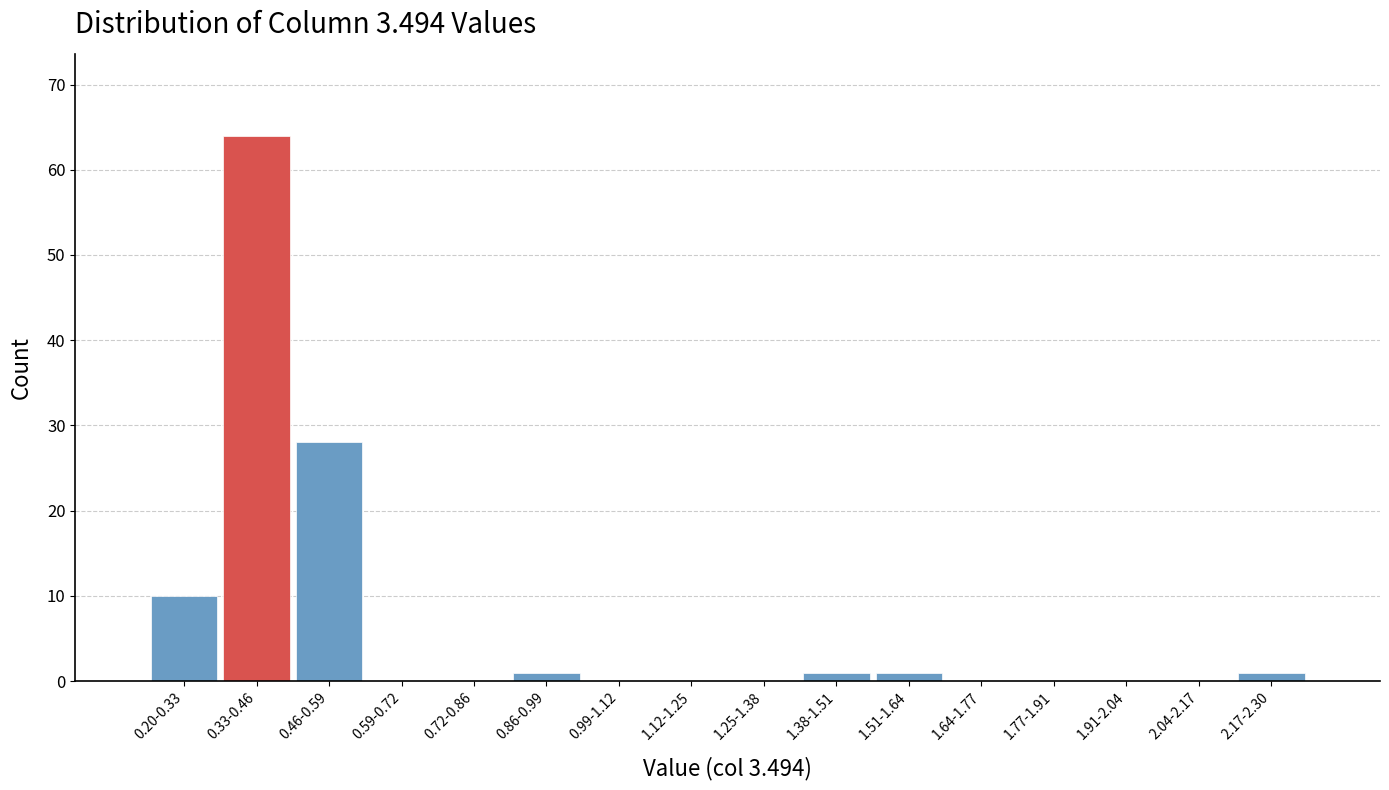

Reading left to right, what are all the values shown in this chart?

0.20-0.33=10	0.33-0.46=64	0.46-0.59=28	0.59-0.72=0	0.72-0.86=0	0.86-0.99=1	0.99-1.12=0	1.12-1.25=0	1.25-1.38=0	1.38-1.51=1	1.51-1.64=1	1.64-1.77=0	1.77-1.91=0	1.91-2.04=0	2.04-2.17=0	2.17-2.30=1